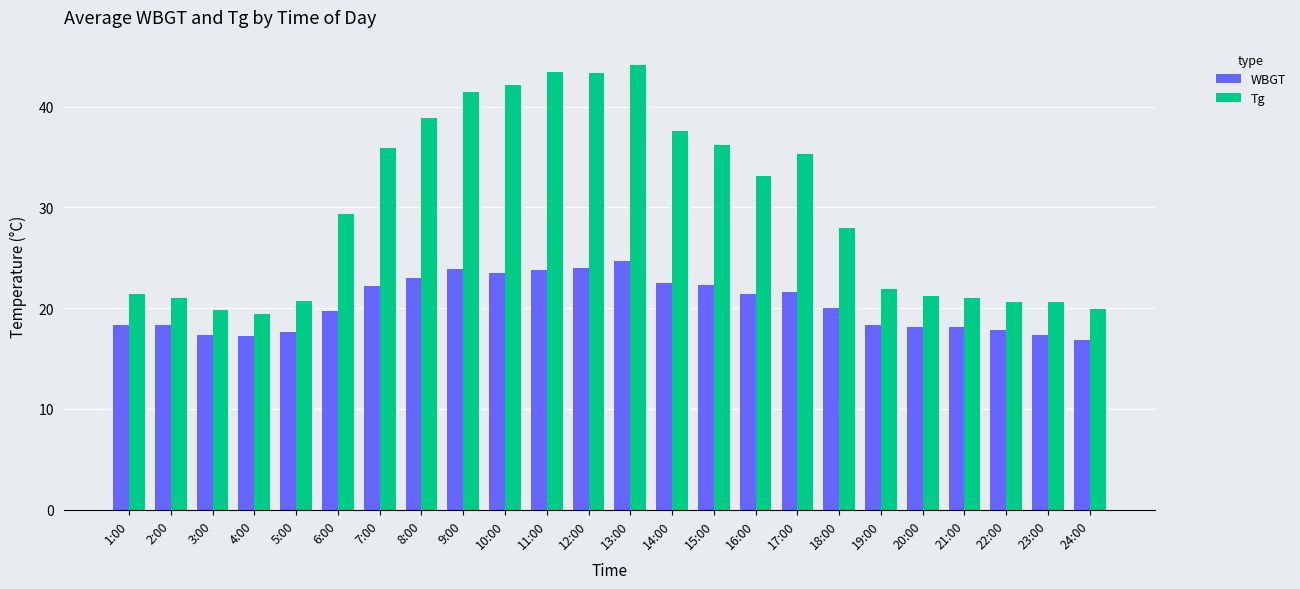

What is the sum of the WBGT values at 2:00 and 12:00?

42.3